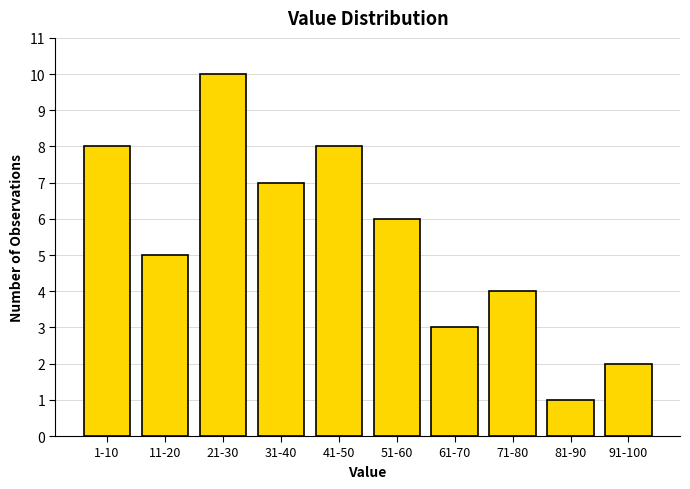

Reading left to right, list all the values displayed in this chart.

1-10=8	11-20=5	21-30=10	31-40=7	41-50=8	51-60=6	61-70=3	71-80=4	81-90=1	91-100=2